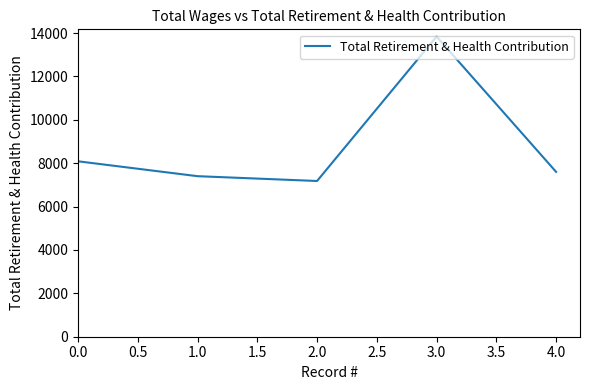

What is the average value?

8821